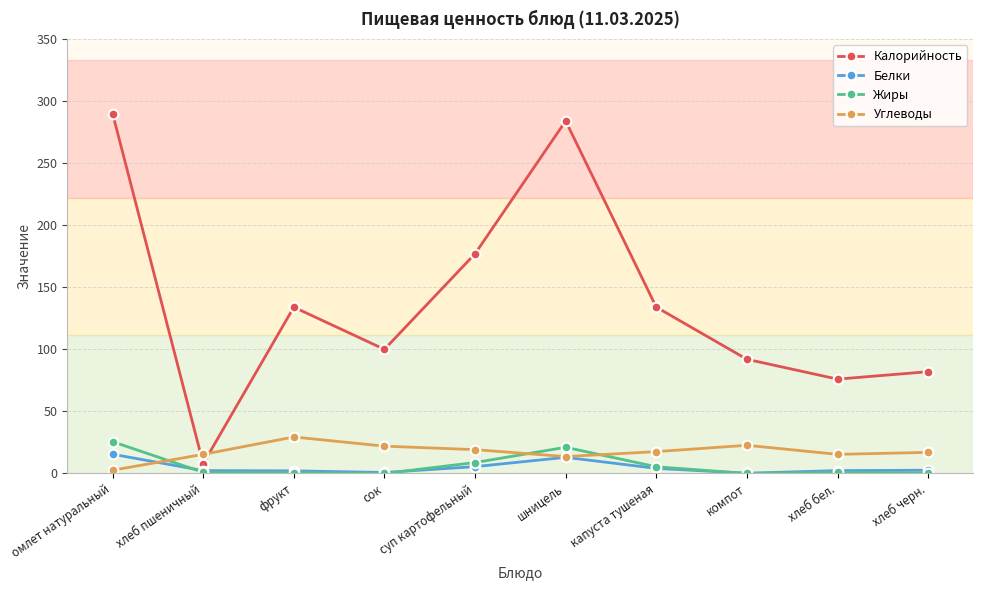

What is the average value of the Калорийность series?

137.7